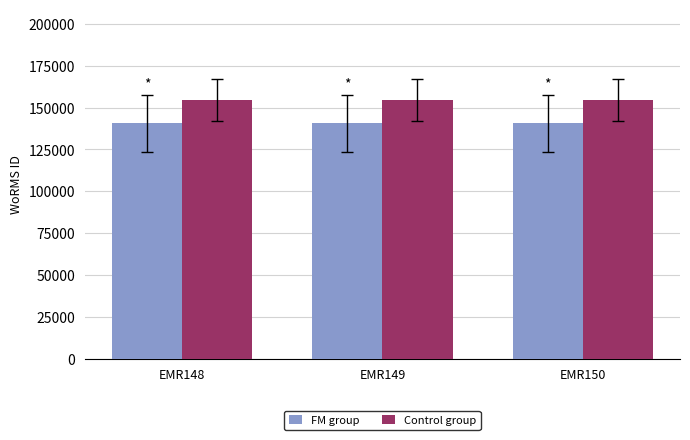

Rank the series by their average value, from highest to lowest.

Control group, FM group